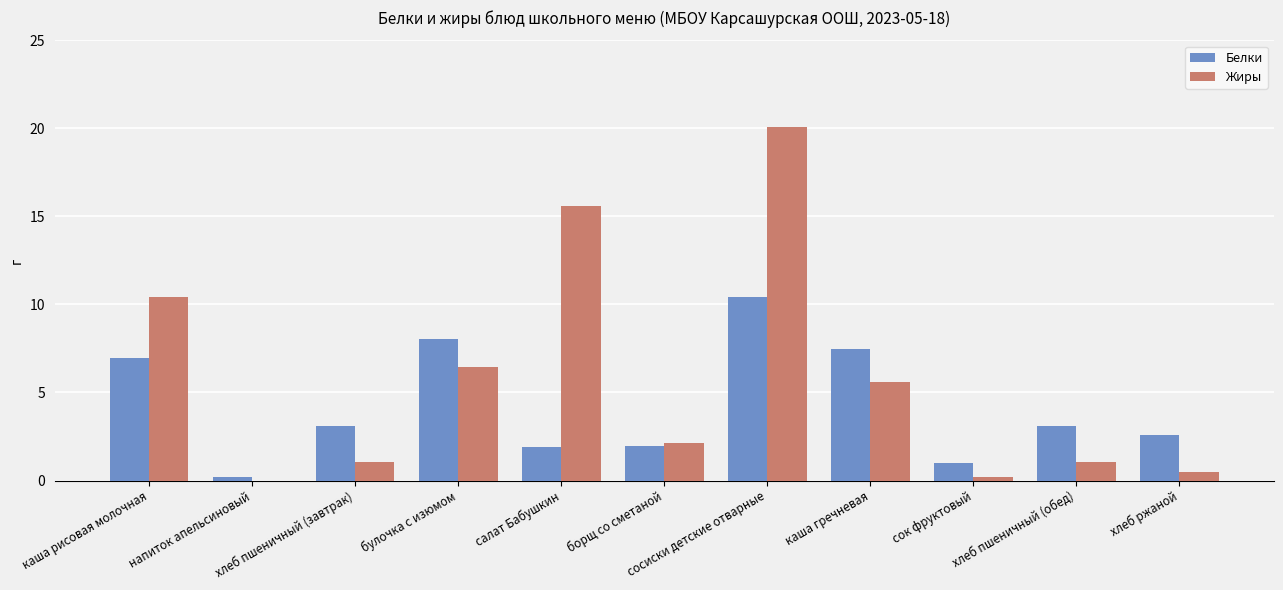

How many groups of bars are there?

11